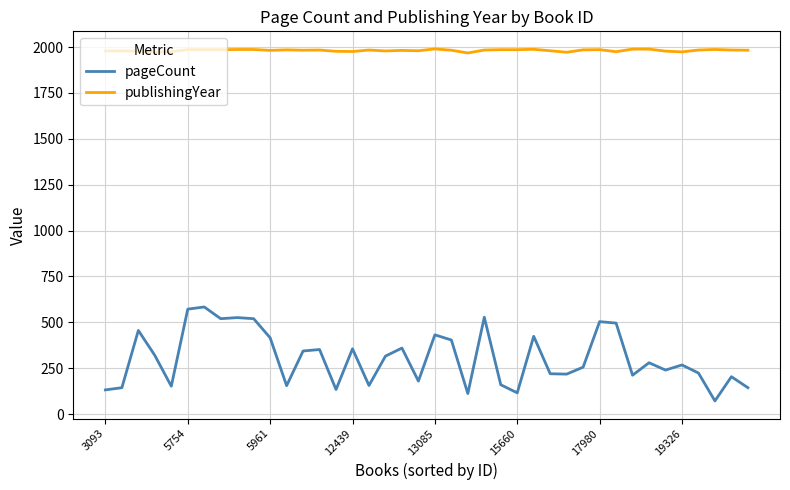

What is the minimum value for pageCount?

72